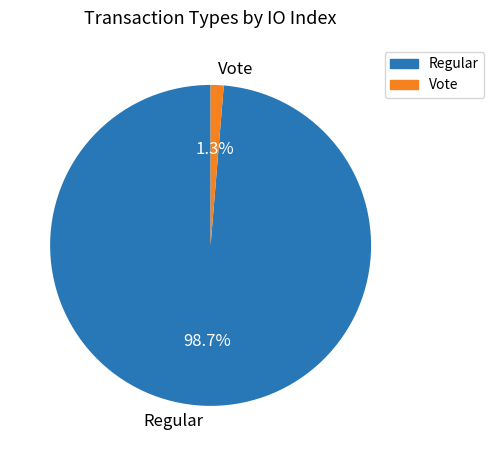

The Regular slice represents 89% of the pie. True or false?

False